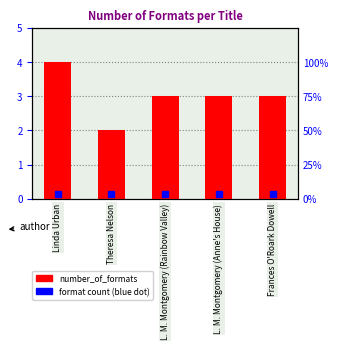

What is the difference between the second highest and minimum values?

1